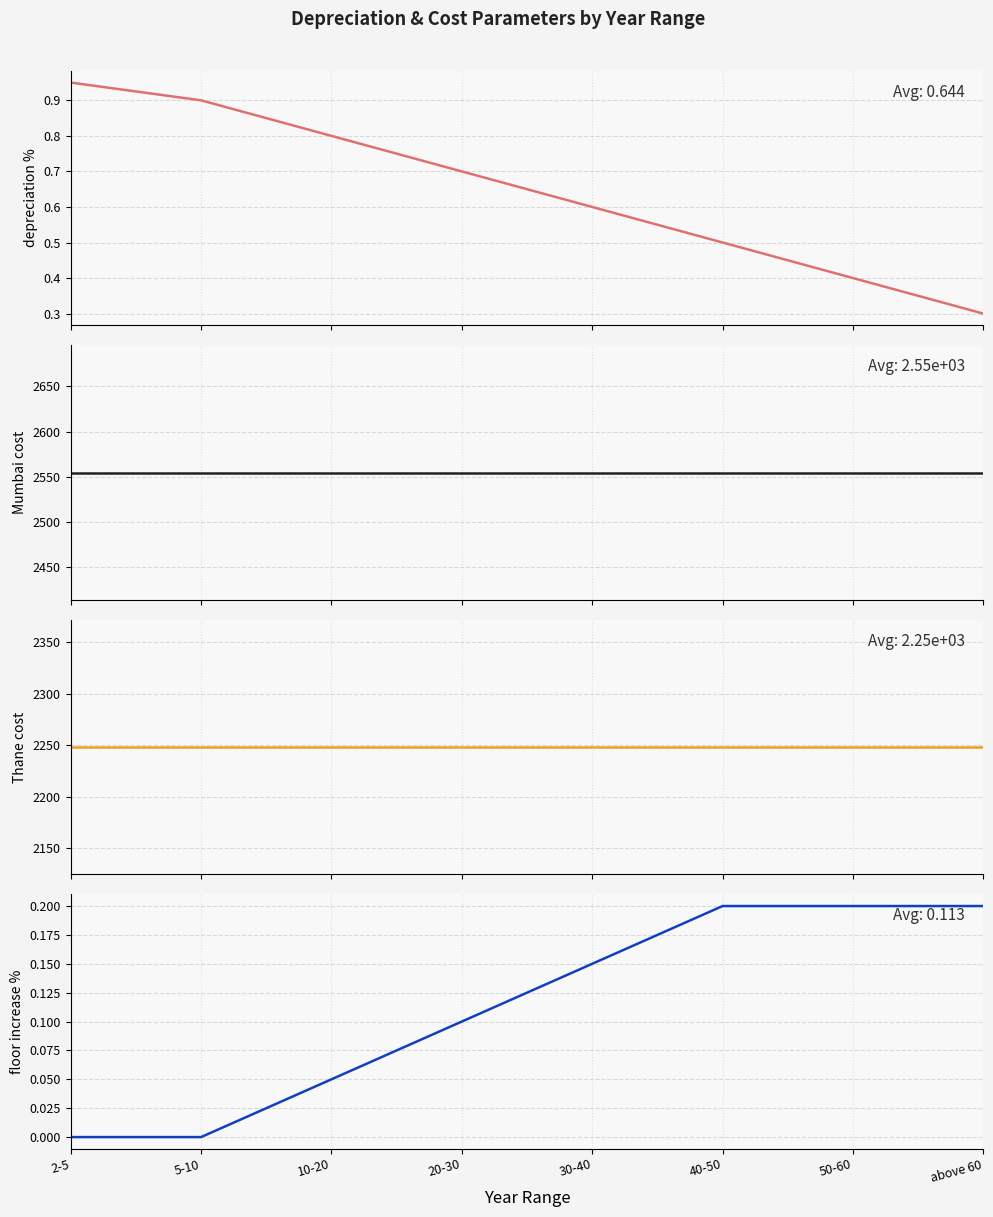

What is the maximum value shown in the chart?

2554.8